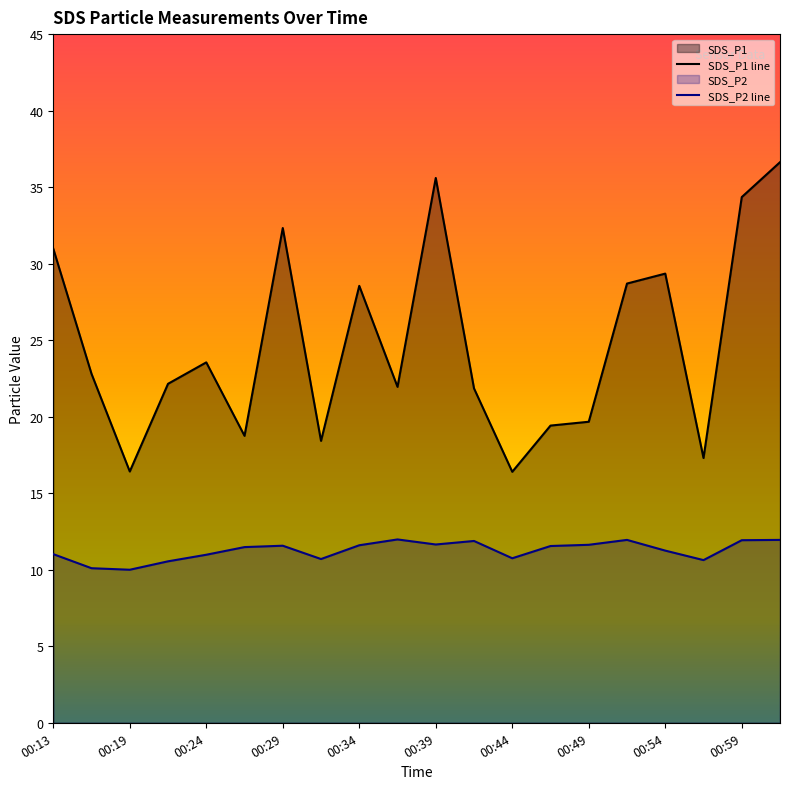

True or false: SDS_P1 and SDS_P2 cross at least once.

False